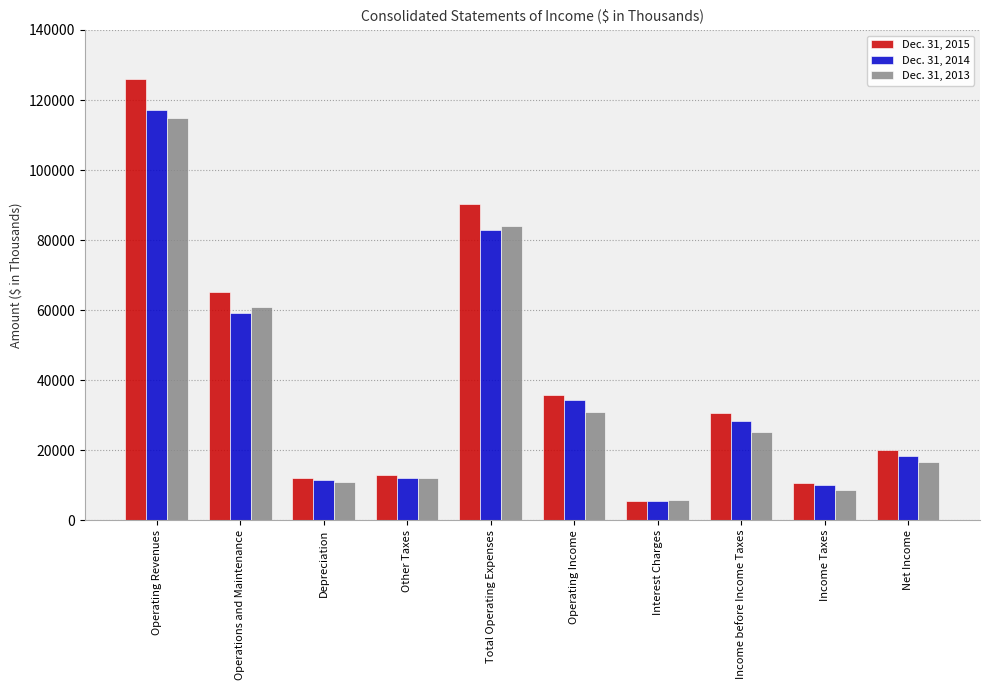

Which label corresponds to the smallest value in the chart?

Interest Charges